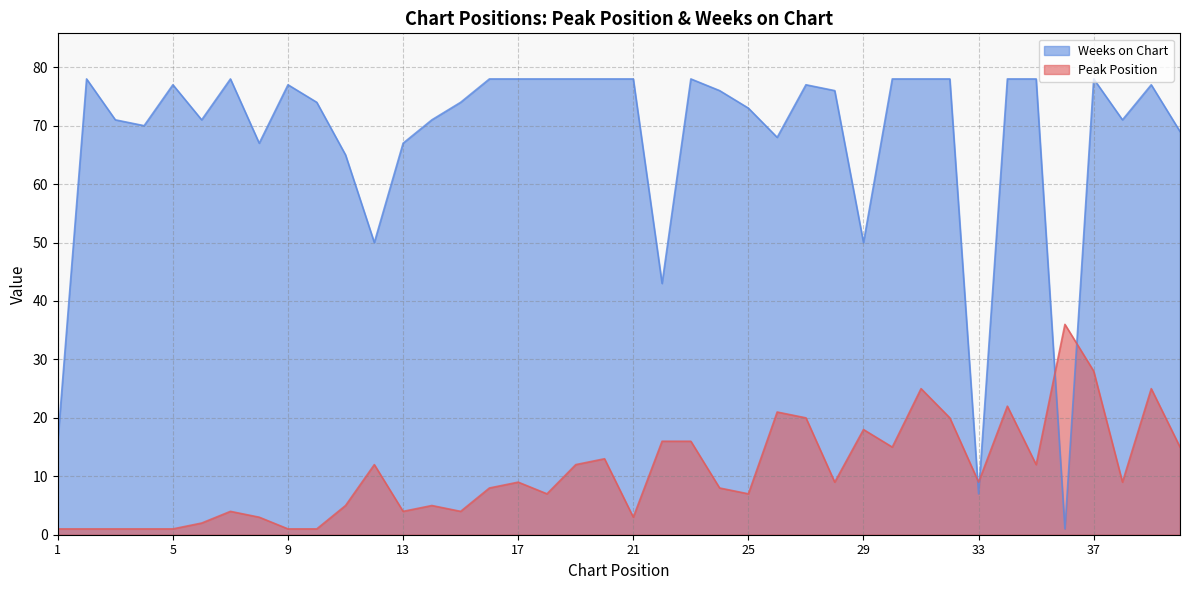

Reading right to left, list all the values displayed in this chart.

Peak Position: 40=15	39=25	38=9	37=28	36=36	35=12	34=22	33=9	32=20	31=25	30=15	29=18	28=9	27=20	26=21	25=7	24=8	23=16	22=16	21=3	20=13	19=12	18=7	17=9	16=8	15=4	14=5	13=4	12=12	11=5	10=1	9=1	8=3	7=4	6=2	5=1	4=1	3=1	2=1	1=1
Weeks on Chart: 40=69	39=77	38=71	37=78	36=1	35=78	34=78	33=7	32=78	31=78	30=78	29=50	28=76	27=77	26=68	25=73	24=76	23=78	22=43	21=78	20=78	19=78	18=78	17=78	16=78	15=74	14=71	13=67	12=50	11=65	10=74	9=77	8=67	7=78	6=71	5=77	4=70	3=71	2=78	1=16